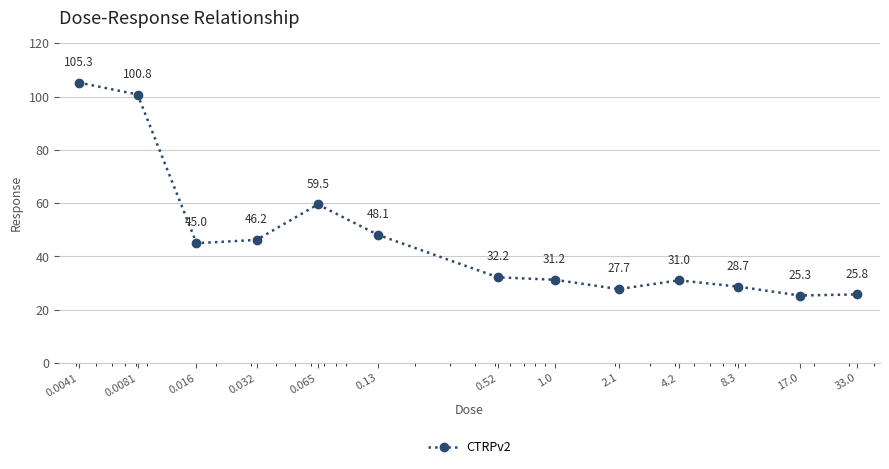

What is the value of the 5th point from the left?

59.5